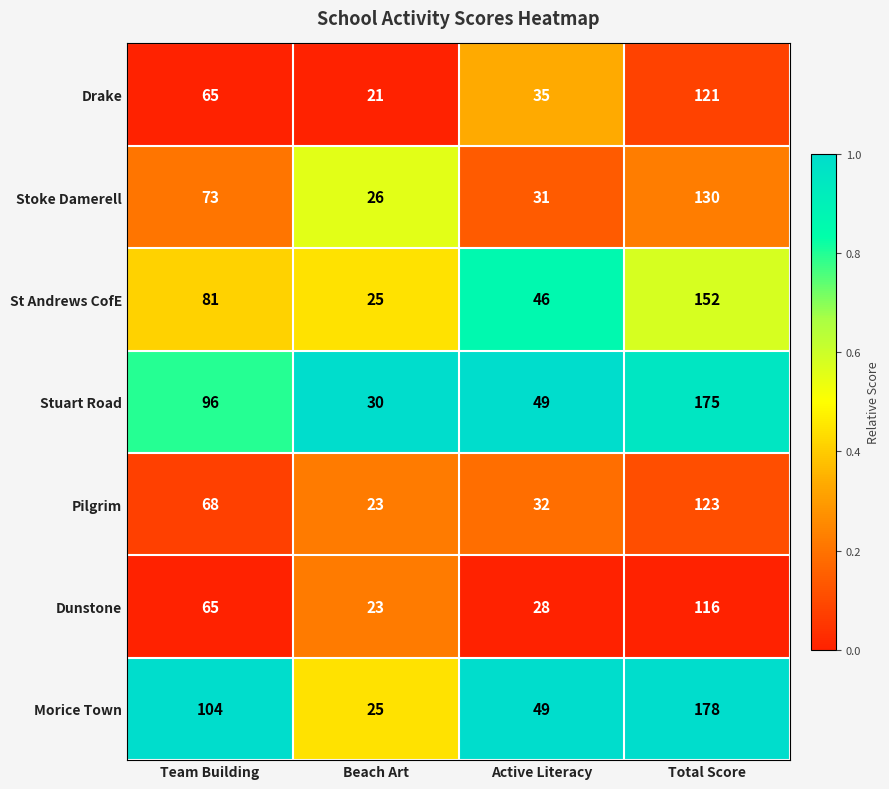

True or false: Stoke Damerell has a value of 130 at Total Score.

True